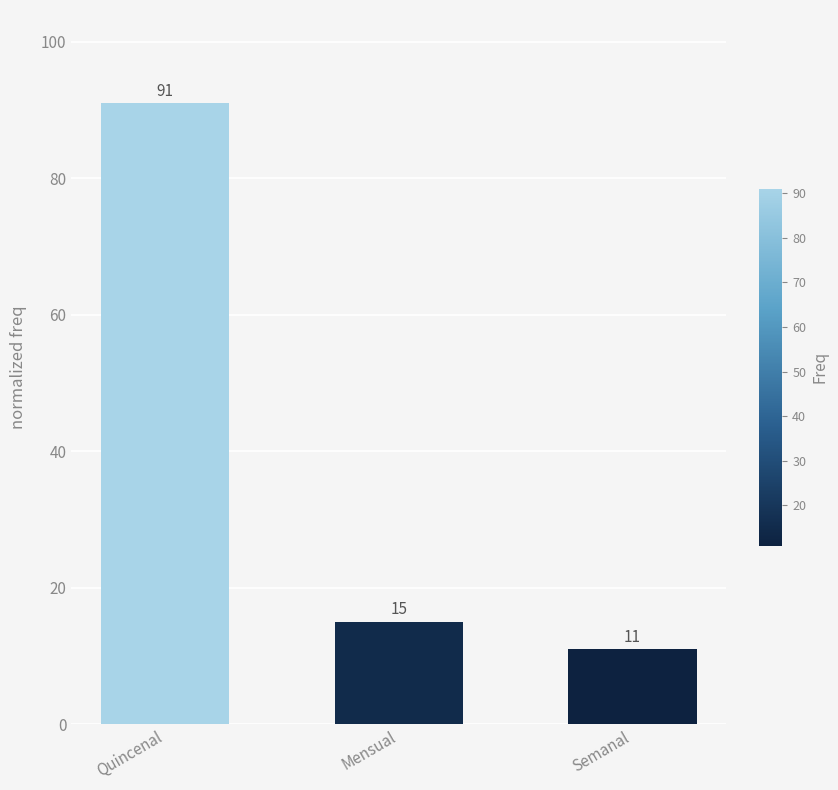

Reading left to right, transcribe all the data shown in this chart.

91	15	11